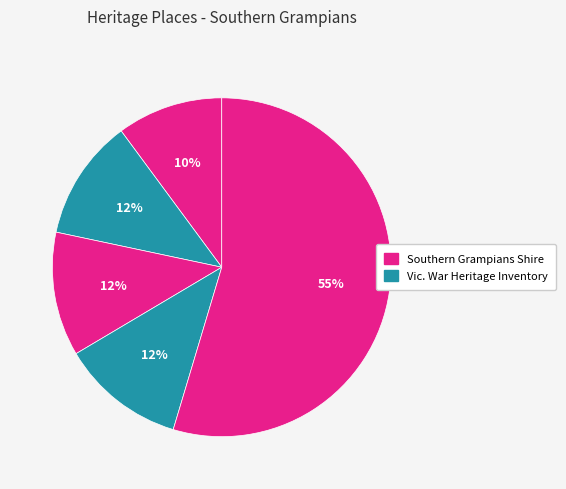

How many segments does this pie chart have?

5